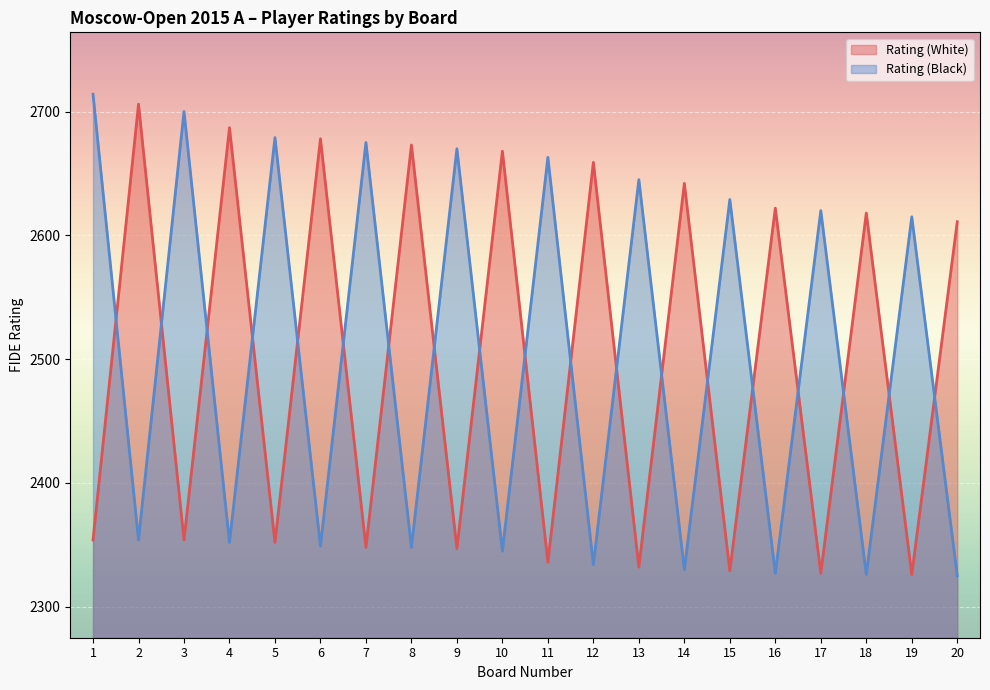

What is the smallest value displayed?

2325